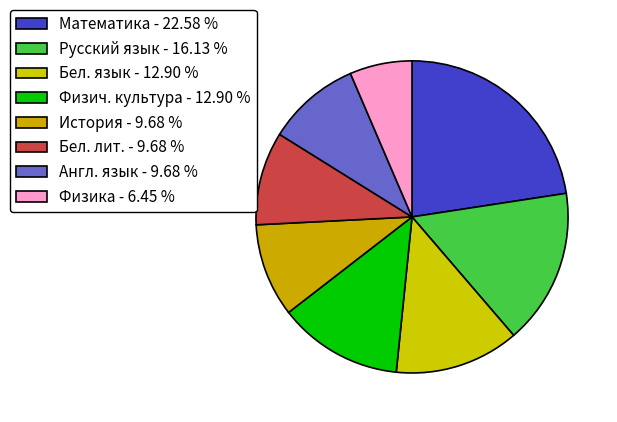

True or false: История accounts for 20% of the total.

False